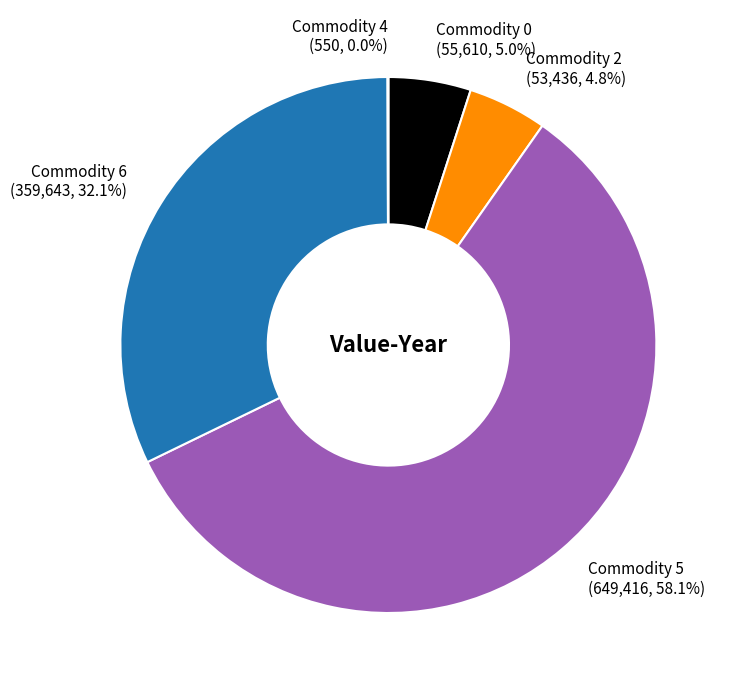

Is there any slice that represents more than half of the pie?

Yes